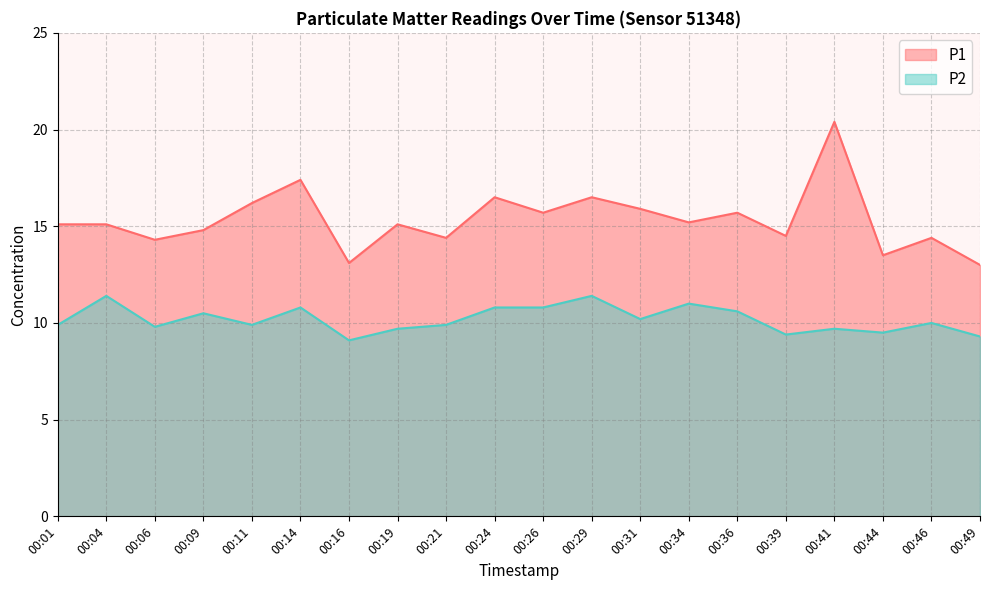

Is it true that P1 equals 14.4 at 00:46?

True